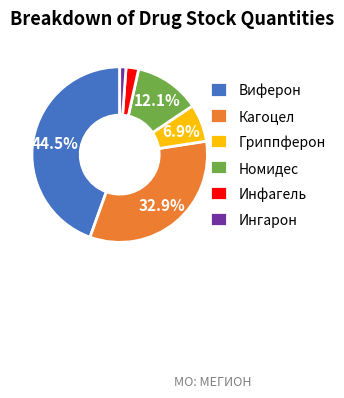

Does Номидес represent more than half of the total?

No